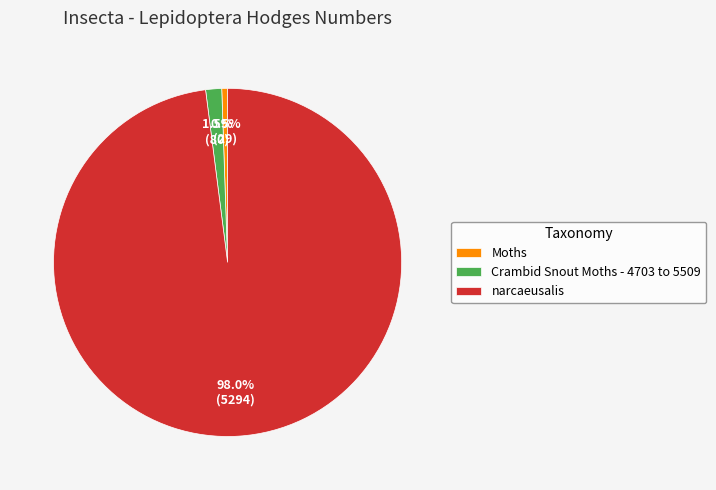

Which category accounts for the majority?

narcaeusalis